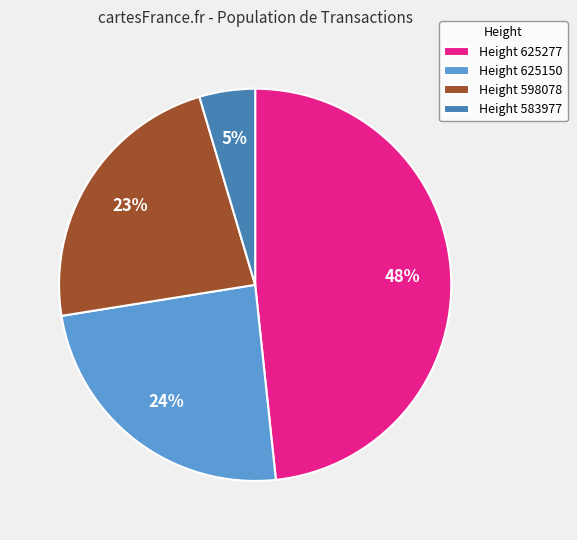

Does Height 625150 account for over 50% of the chart?

No